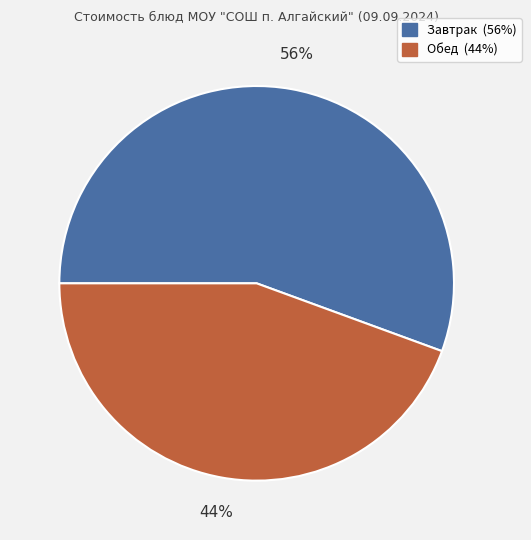

Is there any slice that represents more than half of the pie?

Yes